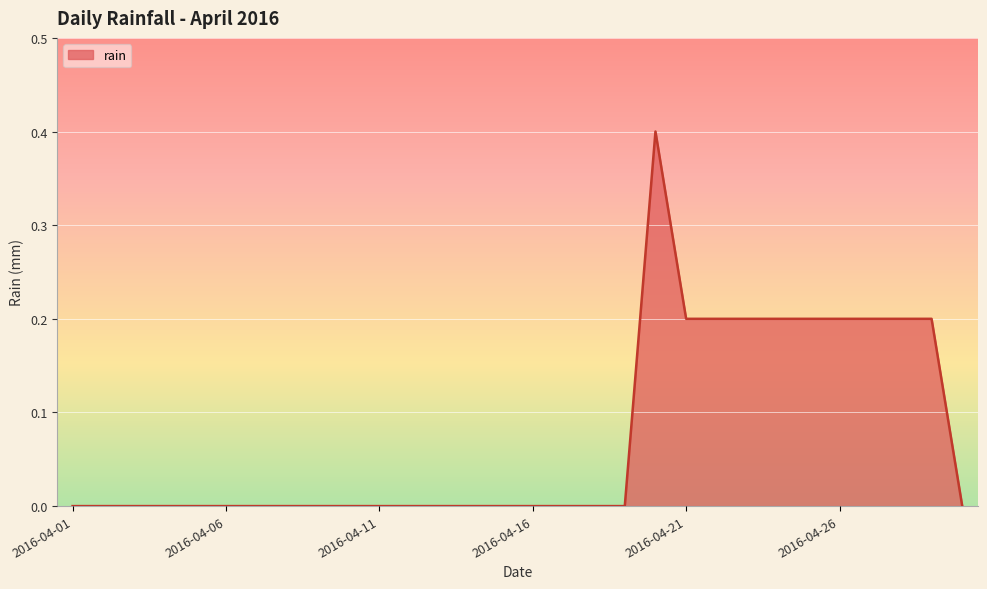

Does the chart have visible grid lines?

Yes